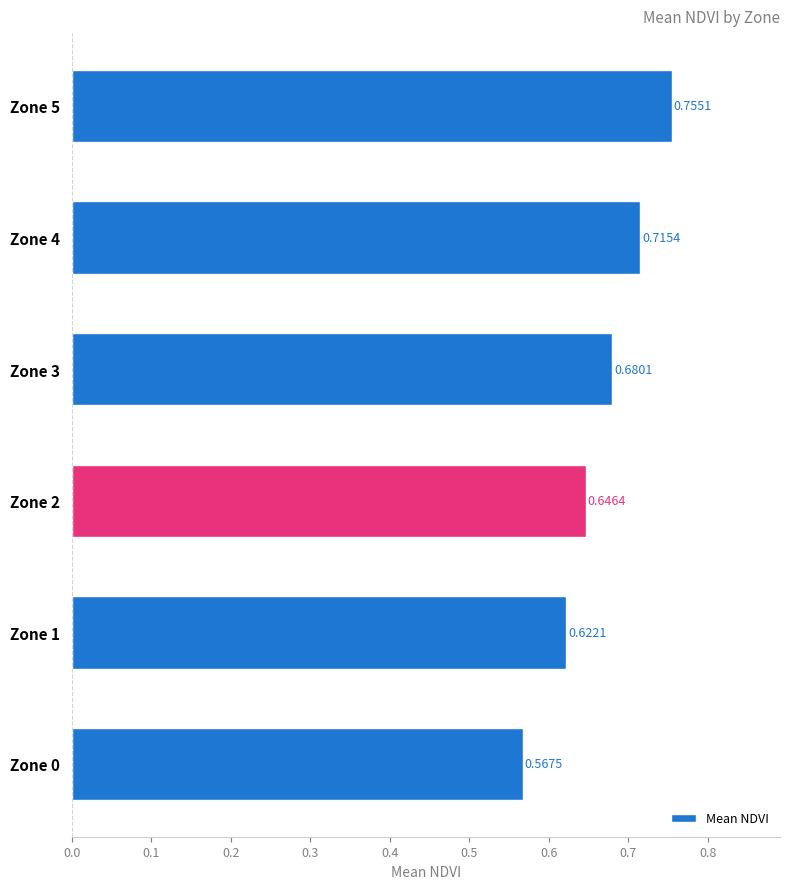

What is the sum of all values?

4.0